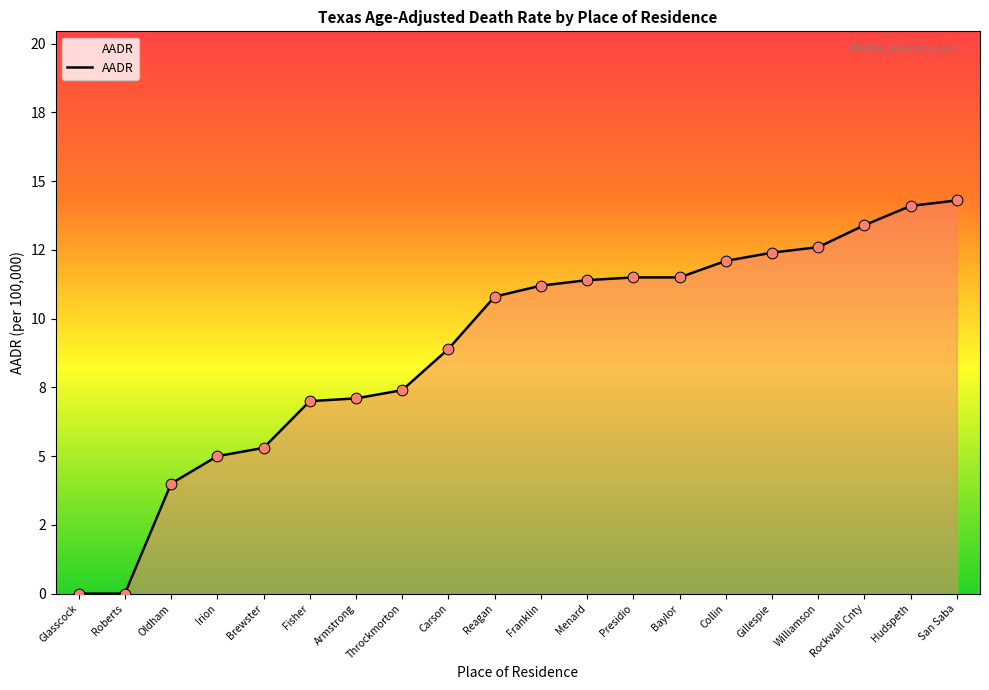

Is this an area chart (filled region under the line)?

Yes